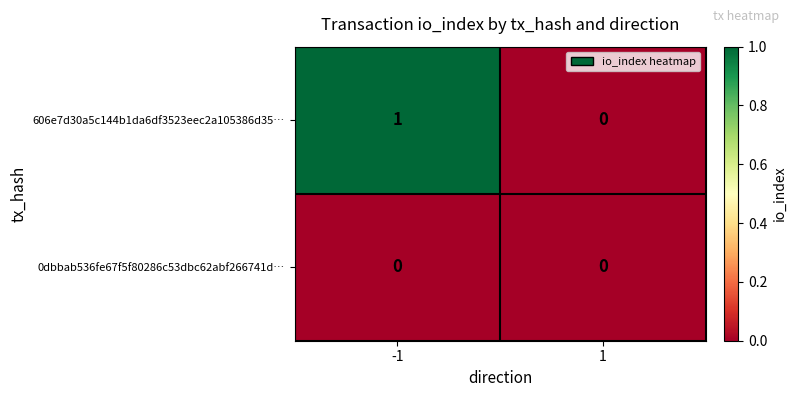

Which series has the largest range (max minus min)?

606e7d30a5c144b1da6df3523eec2a105386d35…